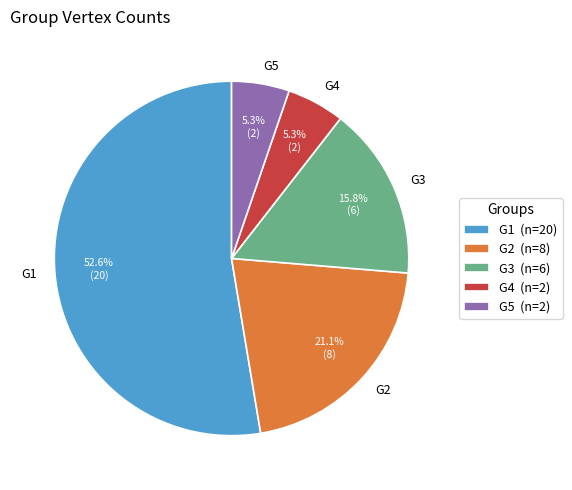

Does any single category account for the majority?

Yes